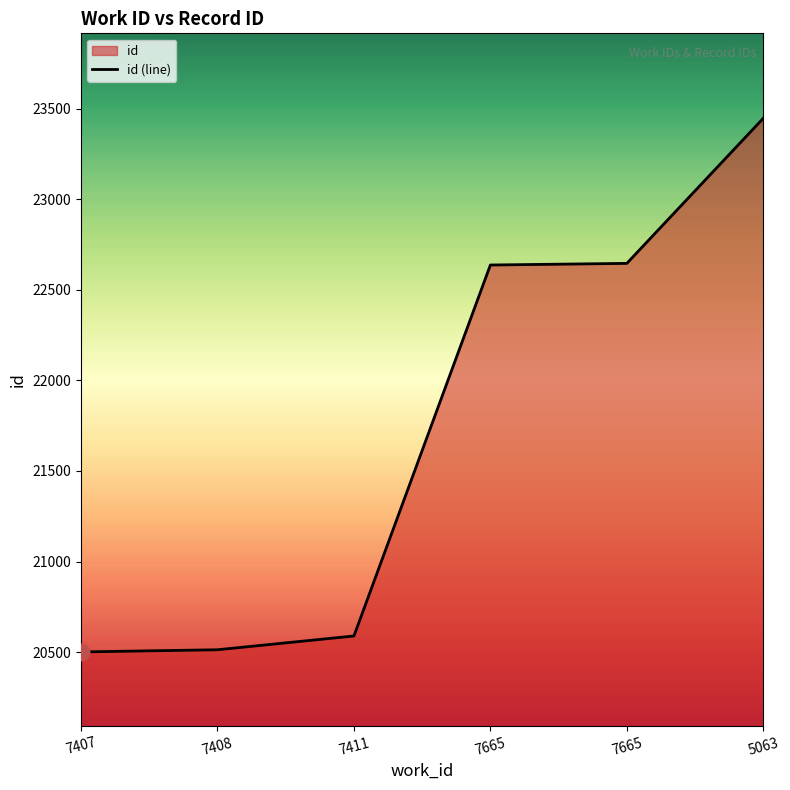

True or false: there are more than 2 points higher than both neighbors.

False